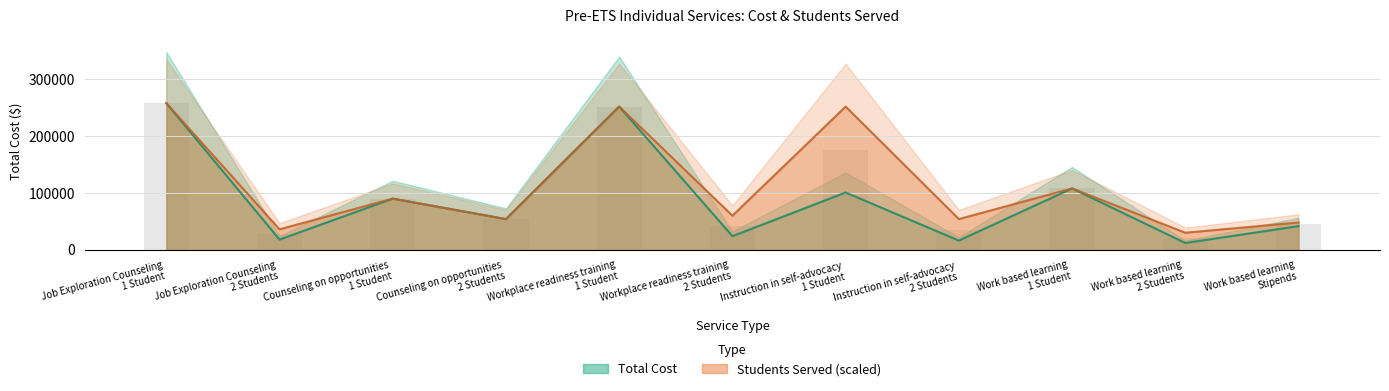

What is the value of the Students Served bar at the 8th from the left?

54000